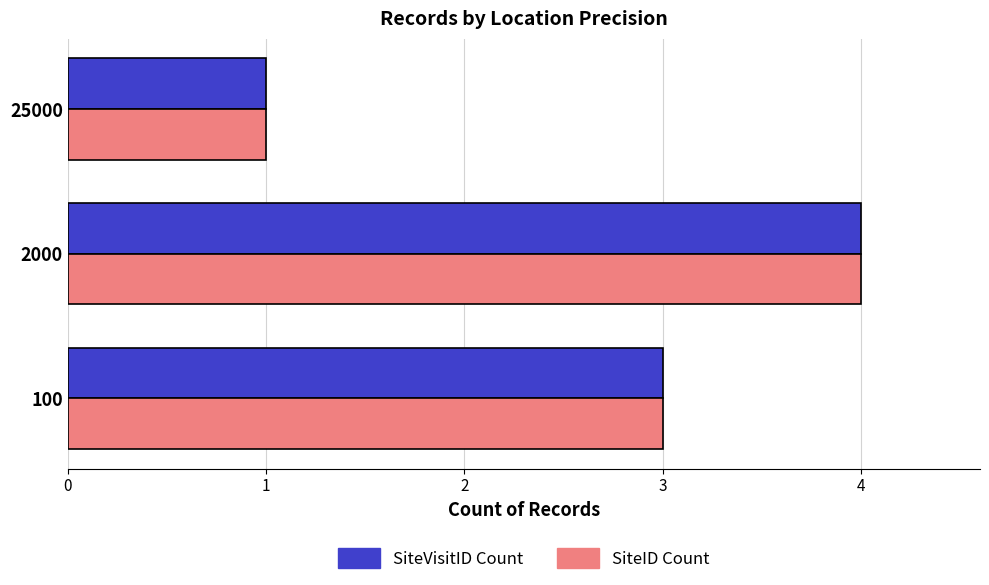

What is the average value of the SiteVisitID Count series?

3